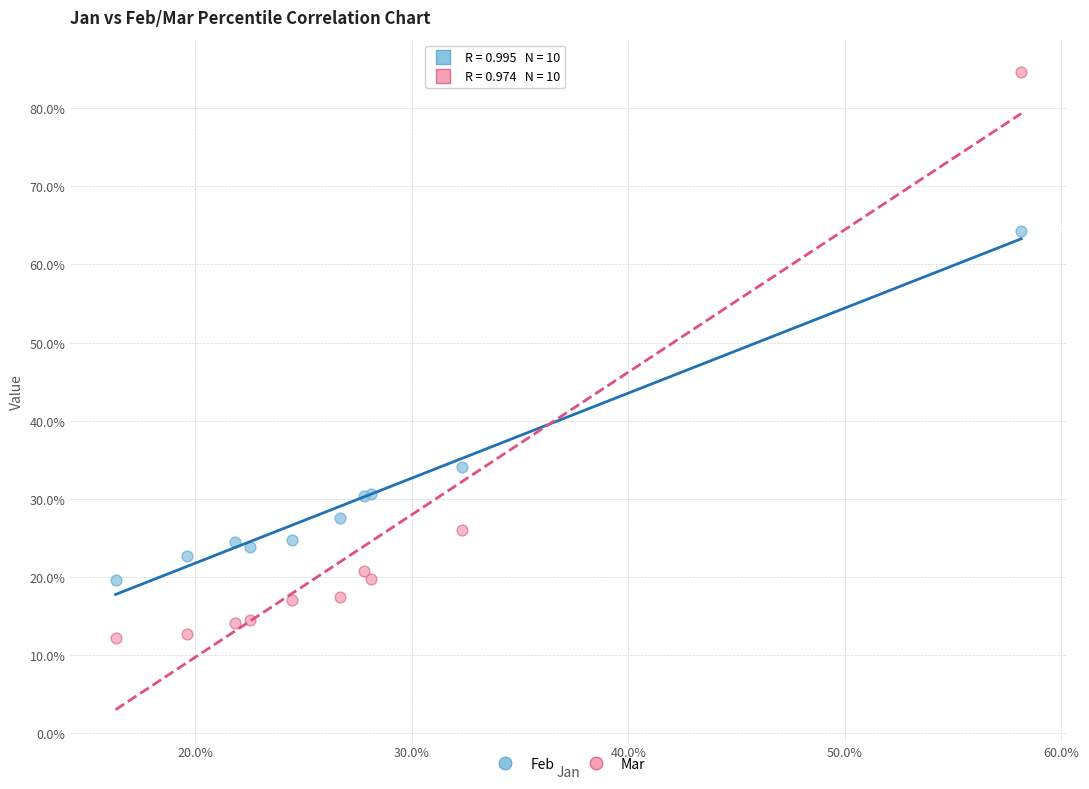

Which series has the largest Y range (max minus min)?

Mar